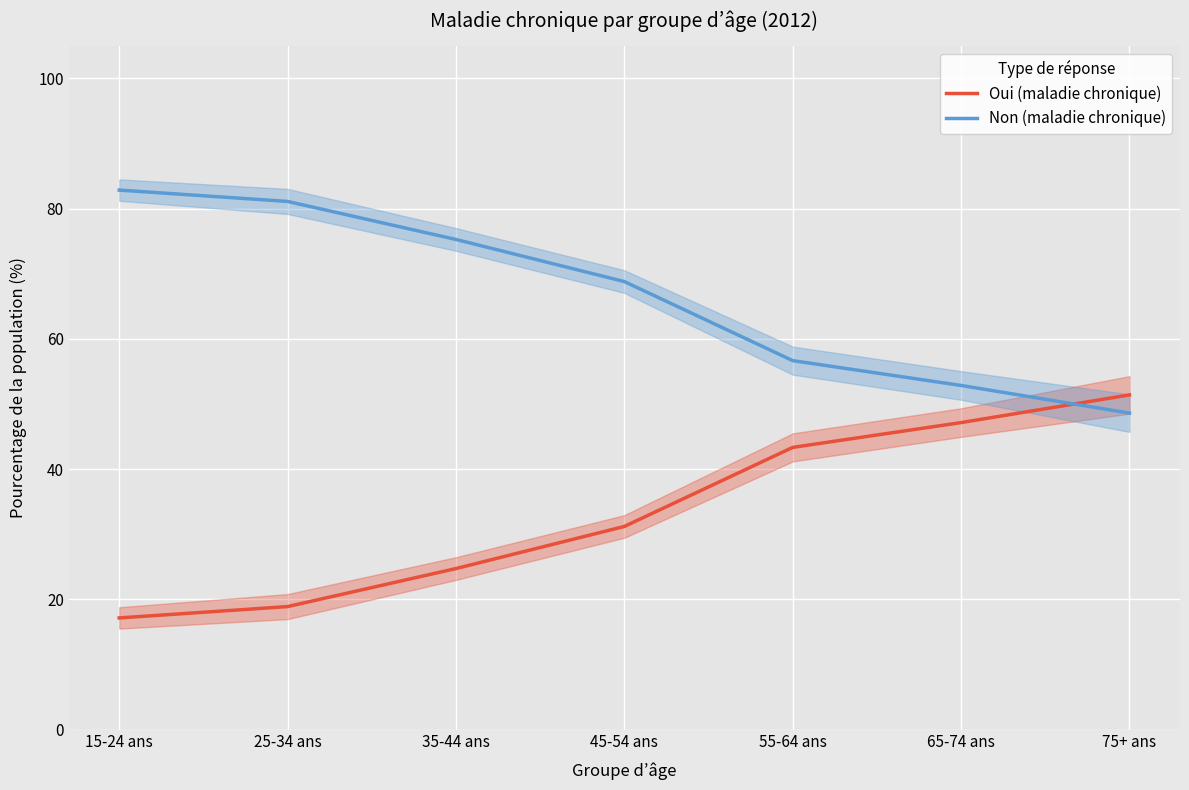

Which series ends up on top after the final intersection of Non (maladie chronique) and Oui (maladie chronique)?

Oui (maladie chronique)